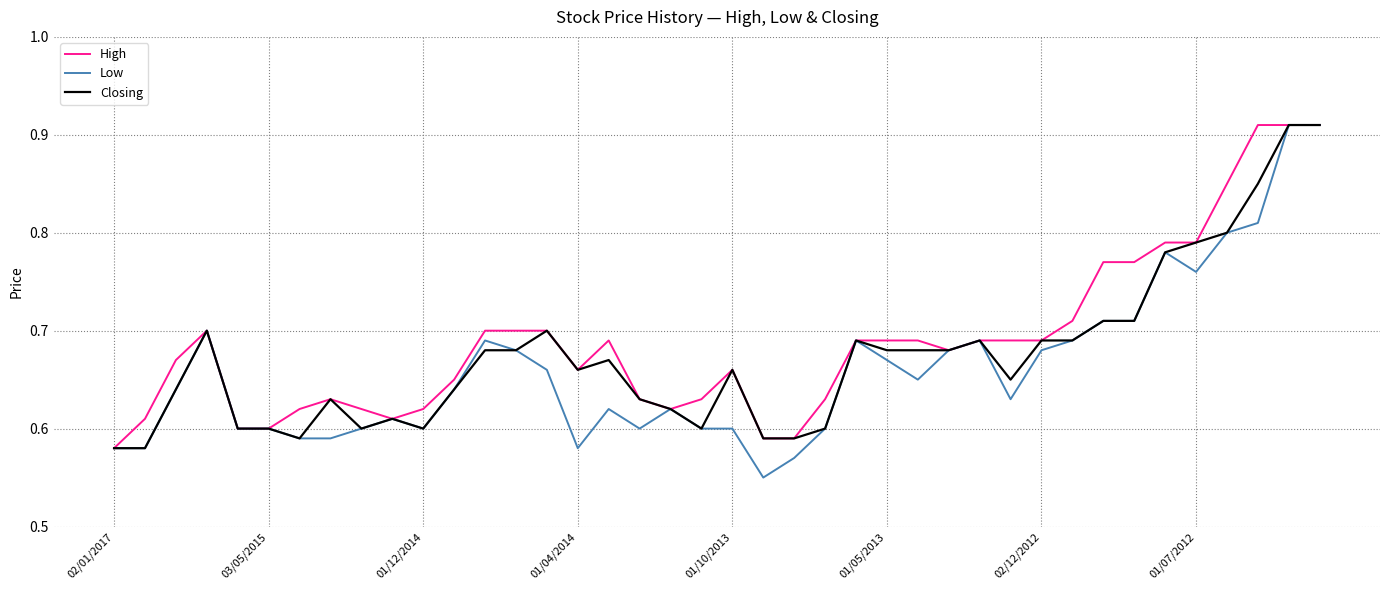

Reading right to left, what are all the values shown in this chart?

High: 0.9	0.9	0.9	0.8	0.8	0.8	0.8	0.8	0.7	0.7	0.7	0.7	0.7	0.7	0.7	0.7	0.6	0.6	0.6	0.7	0.6	0.6	0.6	0.7	0.7	0.7	0.7	0.7	0.7	0.6	0.6	0.6	0.6	0.6	0.6	0.6	0.7	0.7	0.6	0.6
Low: 0.9	0.9	0.8	0.8	0.8	0.8	0.7	0.7	0.7	0.7	0.6	0.7	0.7	0.7	0.7	0.7	0.6	0.6	0.6	0.6	0.6	0.6	0.6	0.6	0.6	0.7	0.7	0.7	0.6	0.6	0.6	0.6	0.6	0.6	0.6	0.6	0.7	0.6	0.6	0.6
Closing: 0.9	0.9	0.8	0.8	0.8	0.8	0.7	0.7	0.7	0.7	0.7	0.7	0.7	0.7	0.7	0.7	0.6	0.6	0.6	0.7	0.6	0.6	0.6	0.7	0.7	0.7	0.7	0.7	0.6	0.6	0.6	0.6	0.6	0.6	0.6	0.6	0.7	0.6	0.6	0.6